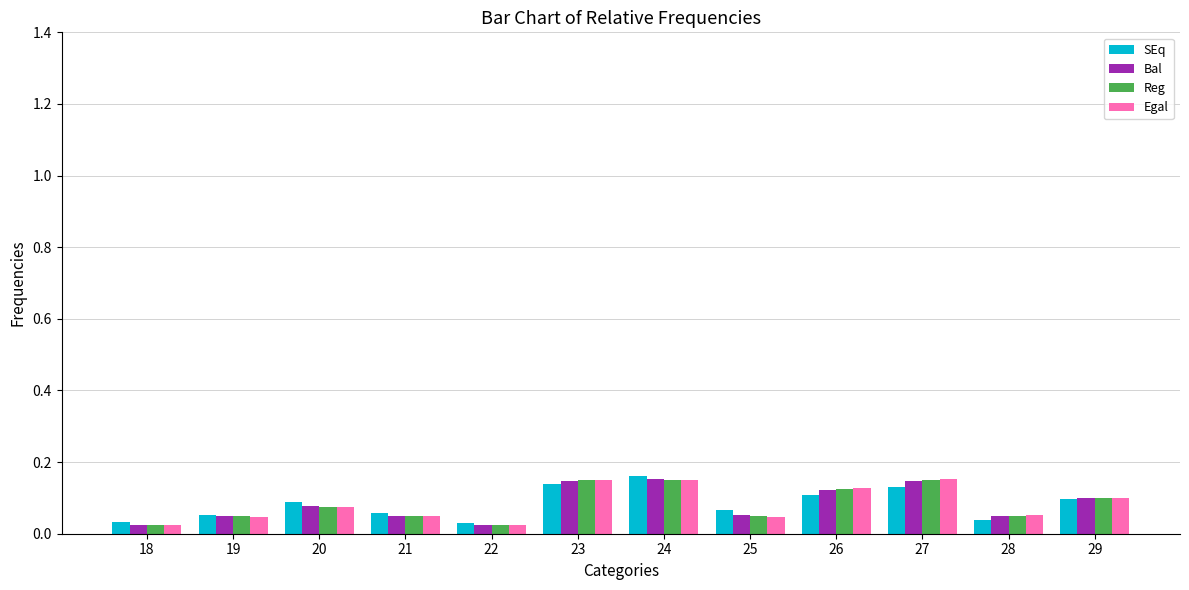

At how many categories does at least one series exceed 0?

12